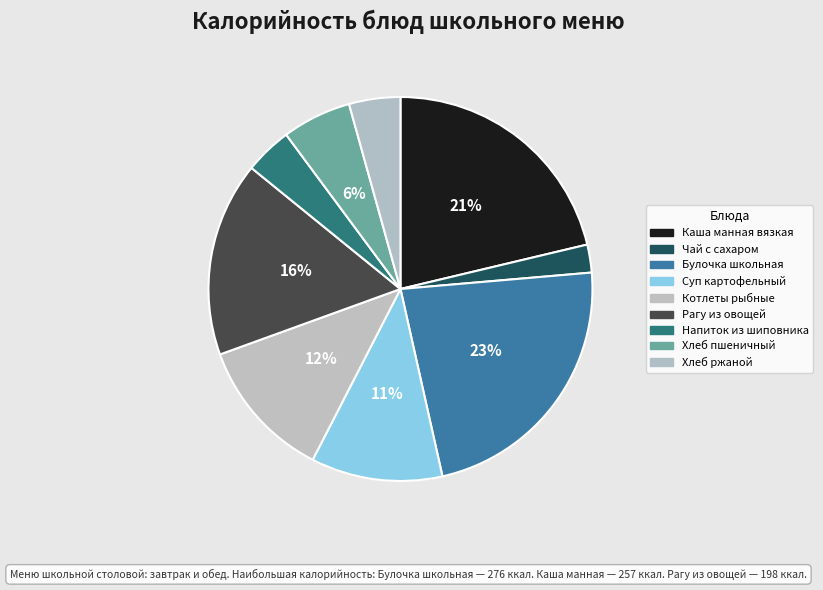

True or false: Чай с сахаром accounts for 12% of the total.

False